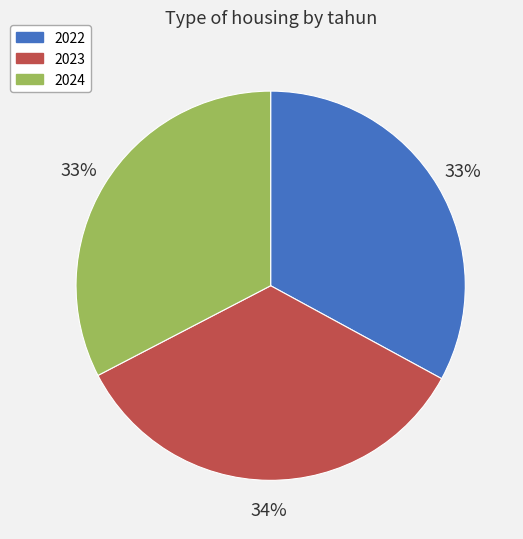

Which category has the biggest portion of the pie?

2023